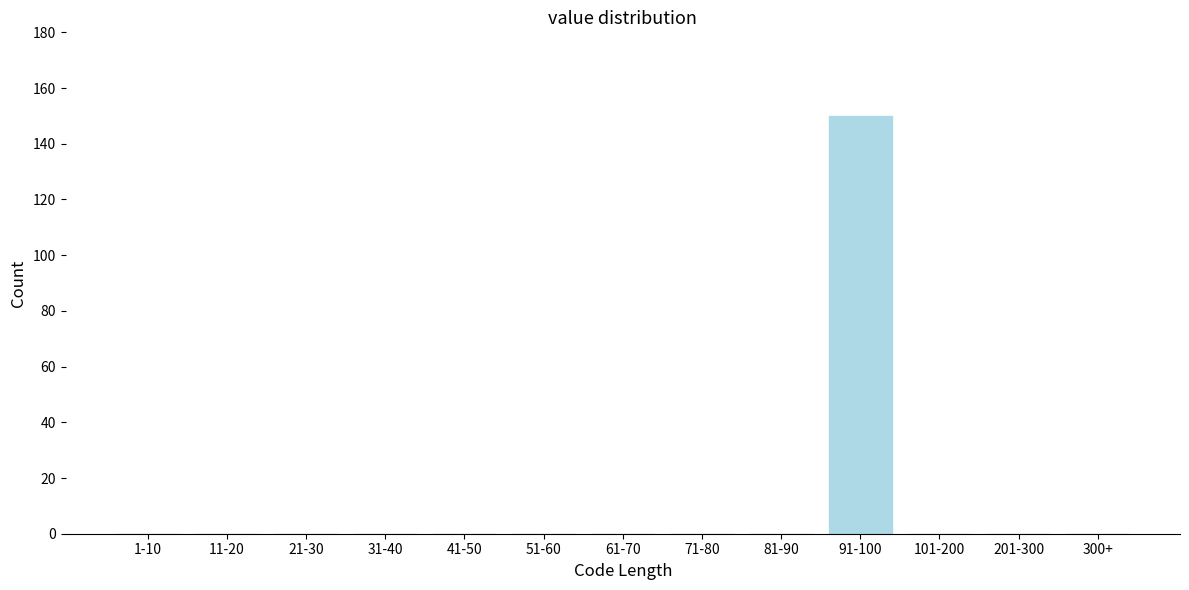

Reading left to right, transcribe all the data shown in this chart.

1-10=0	11-20=0	21-30=0	31-40=0	41-50=0	51-60=0	61-70=0	71-80=0	81-90=0	91-100=150	101-200=0	201-300=0	300+=0